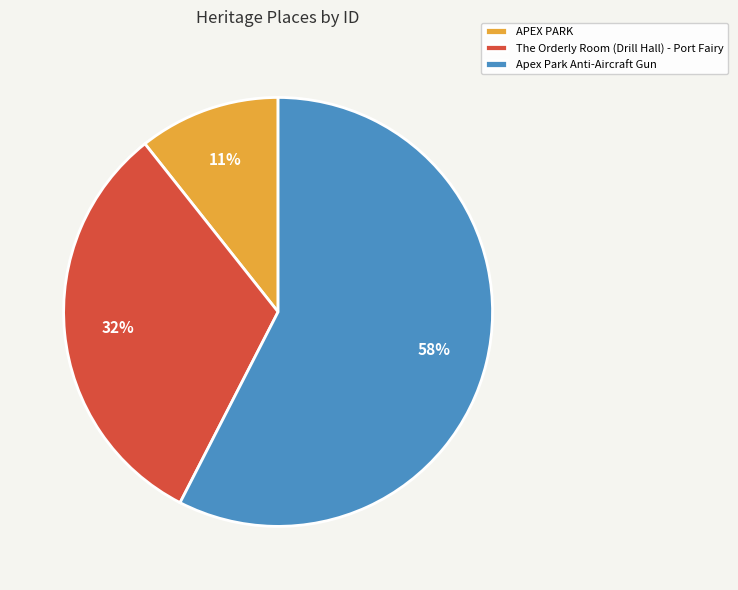

Rank the categories by value from highest to lowest.

Apex Park Anti-Aircraft Gun, The Orderly Room (Drill Hall) - Port Fairy, APEX PARK